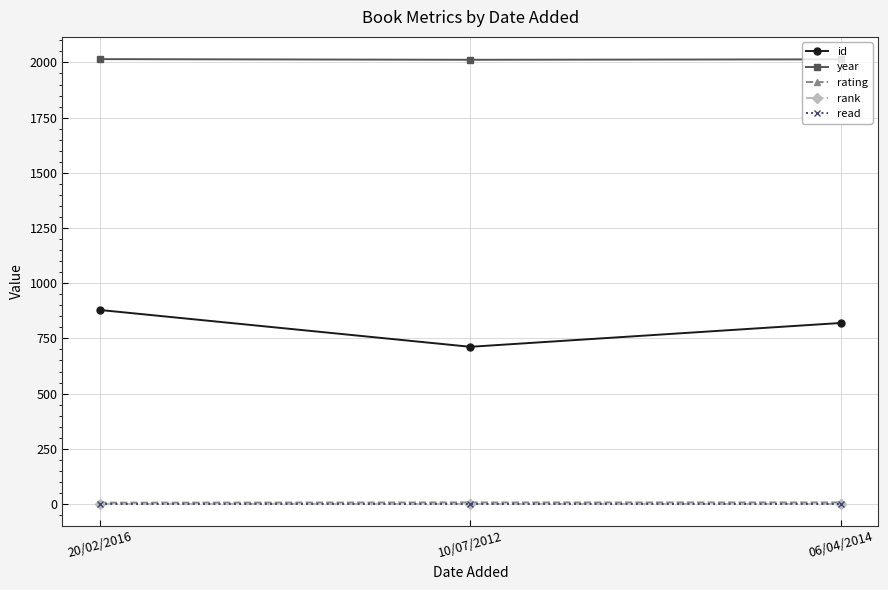

How many lines are shown in the chart?

5